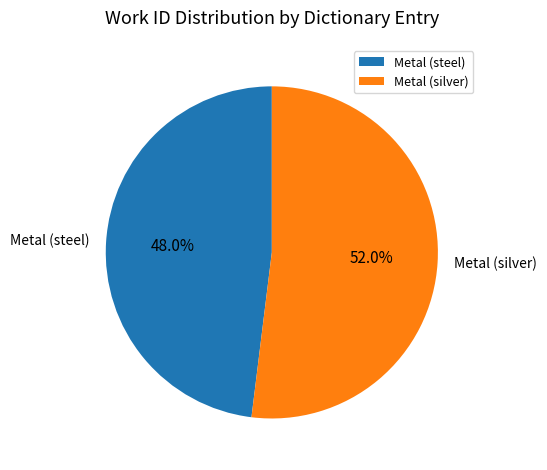

How many slices are in this pie chart?

2